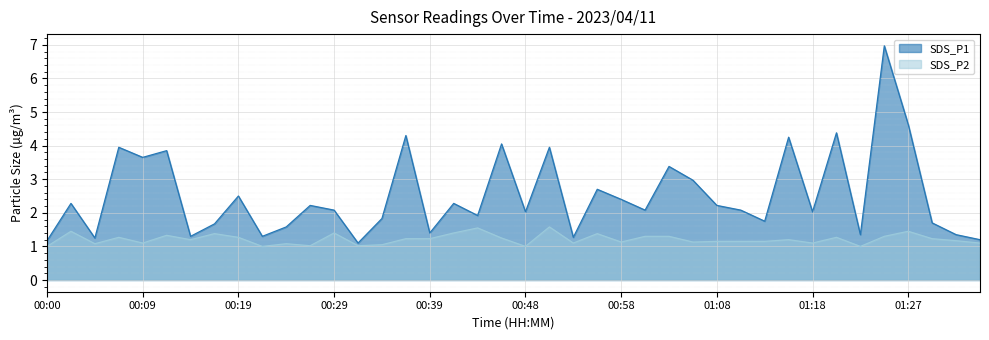

What is the label of the 16th point from the right?

00:58